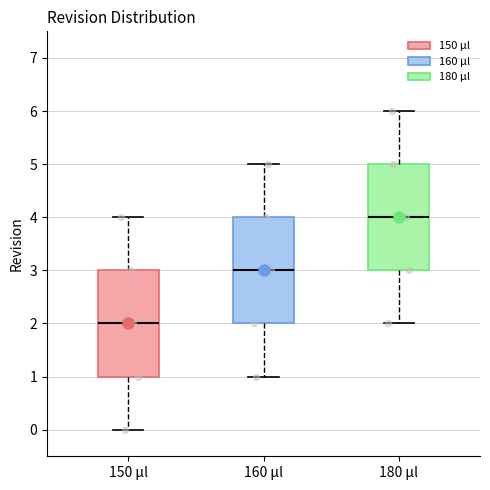

Reading left to right, read every box against the y-axis: the position of its median line, the range the box covers, and the ends of its whiskers. The values are not printed on the chart, so give them approximately, as read against the axis.

150 µl: median 2, box 1 to 3, whiskers 0 to 4
160 µl: median 3, box 2 to 4, whiskers 1 to 5
180 µl: median 4, box 3 to 5, whiskers 2 to 6